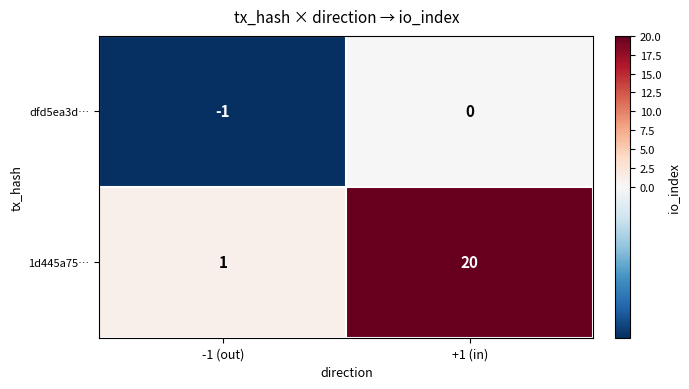

Rank the series at -1 (out) from lowest to highest value.

dfd5ea3d…, 1d445a75…